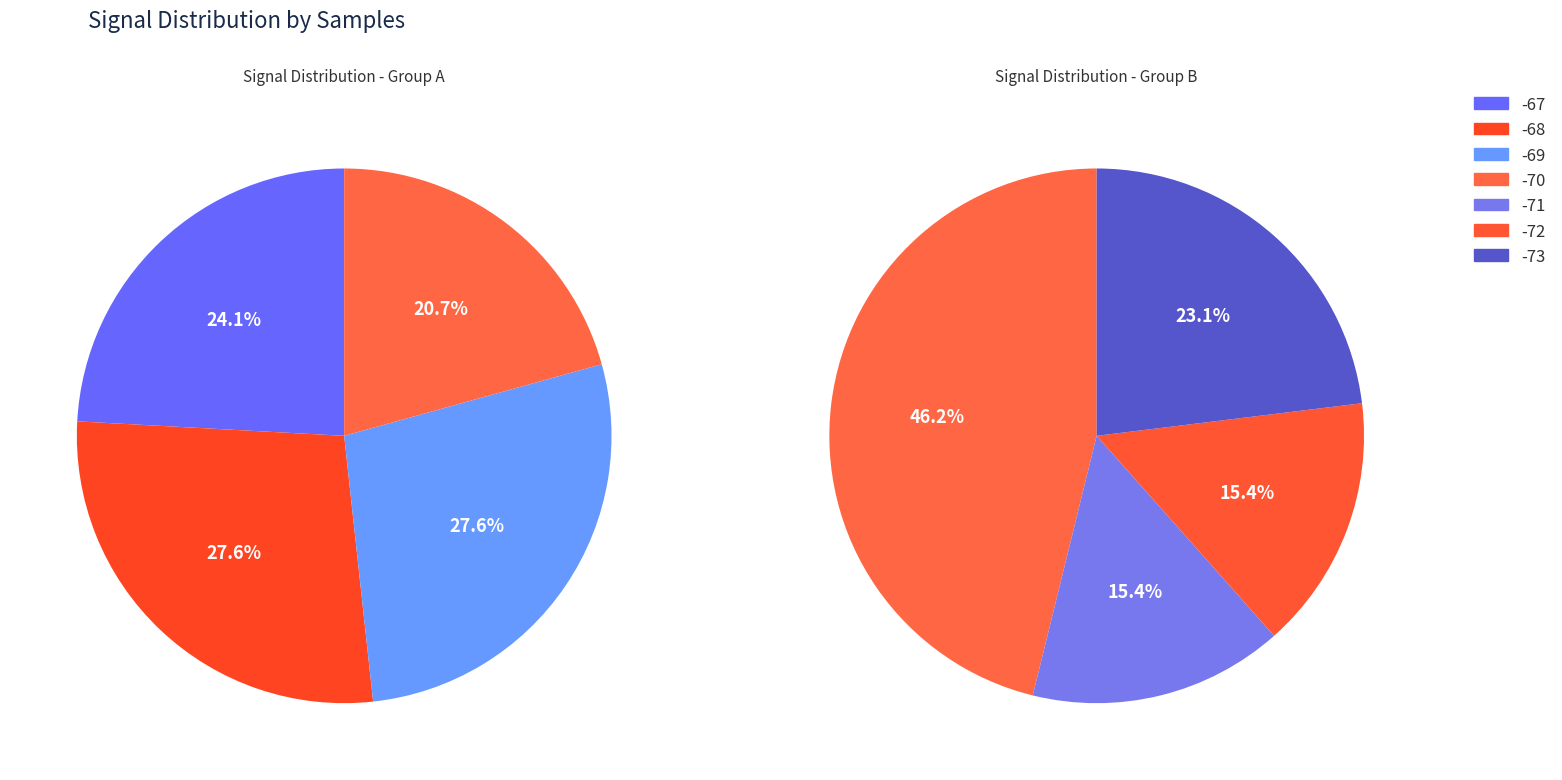

The 3 slice represents 5% of the pie. True or false?

False